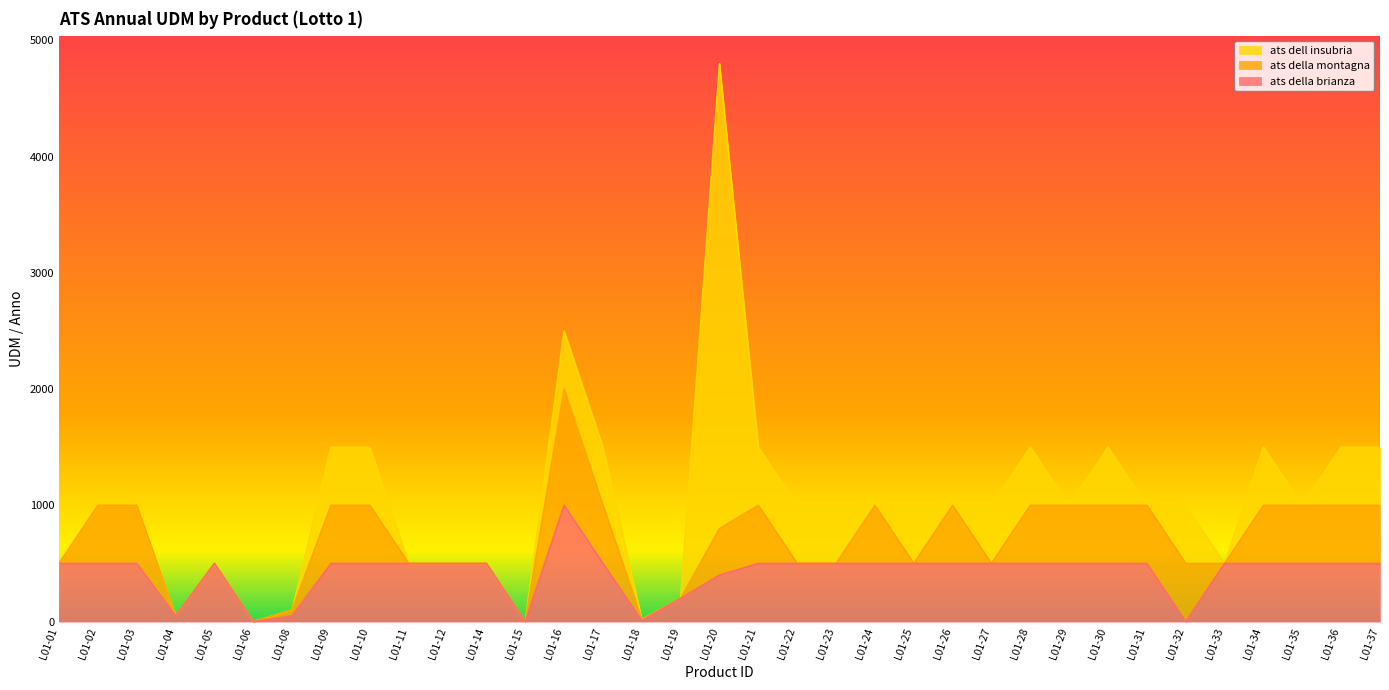

What are all the series names shown in the legend?

ats dell insubria, ats della montagna, ats della brianza